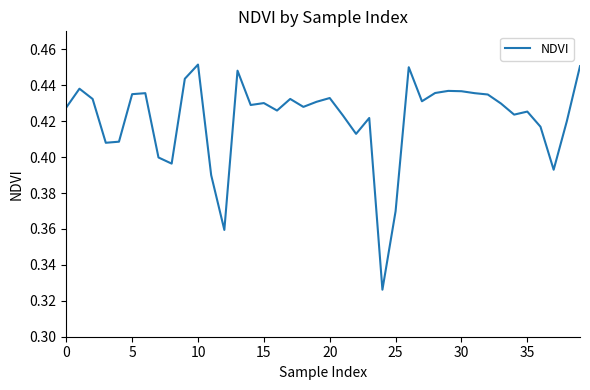

Which label corresponds to the smallest value in the chart?

24